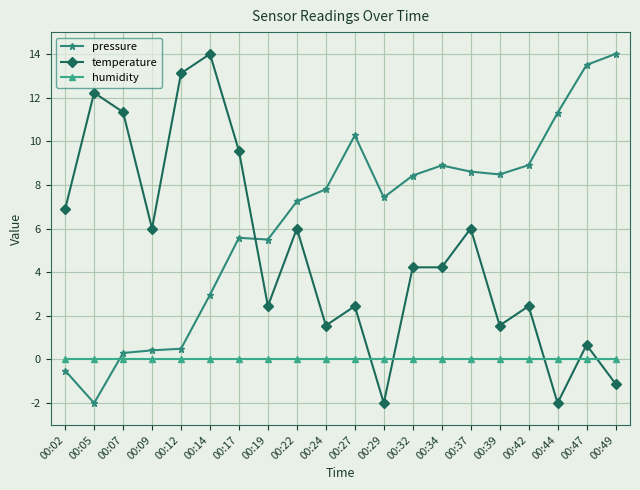

Which series changed the most between 00:19 and 00:39?

pressure